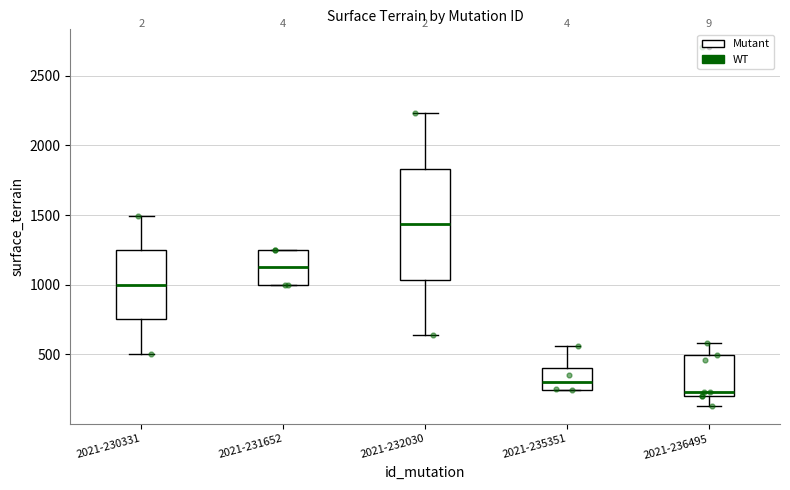

Reading left to right, transcribe this box plot: for each box, give where its median line is, the range the box spans, and where its two whiskers end, as read against the y-axis. The values are not printed on the chart, so give them approximately, as read against the axis.

2021-230331: median 1000, box 750 to 1250, whiskers 500 to 1500
2021-231652: median 1150, box 1000 to 1250, whiskers 1000 to 1250
2021-232030: median 1450, box 1050 to 1850, whiskers 650 to 2250
2021-235351: median 300, box 250 to 400, whiskers 250 to 550
2021-236495: median 250, box 200 to 500, whiskers 150 to 600